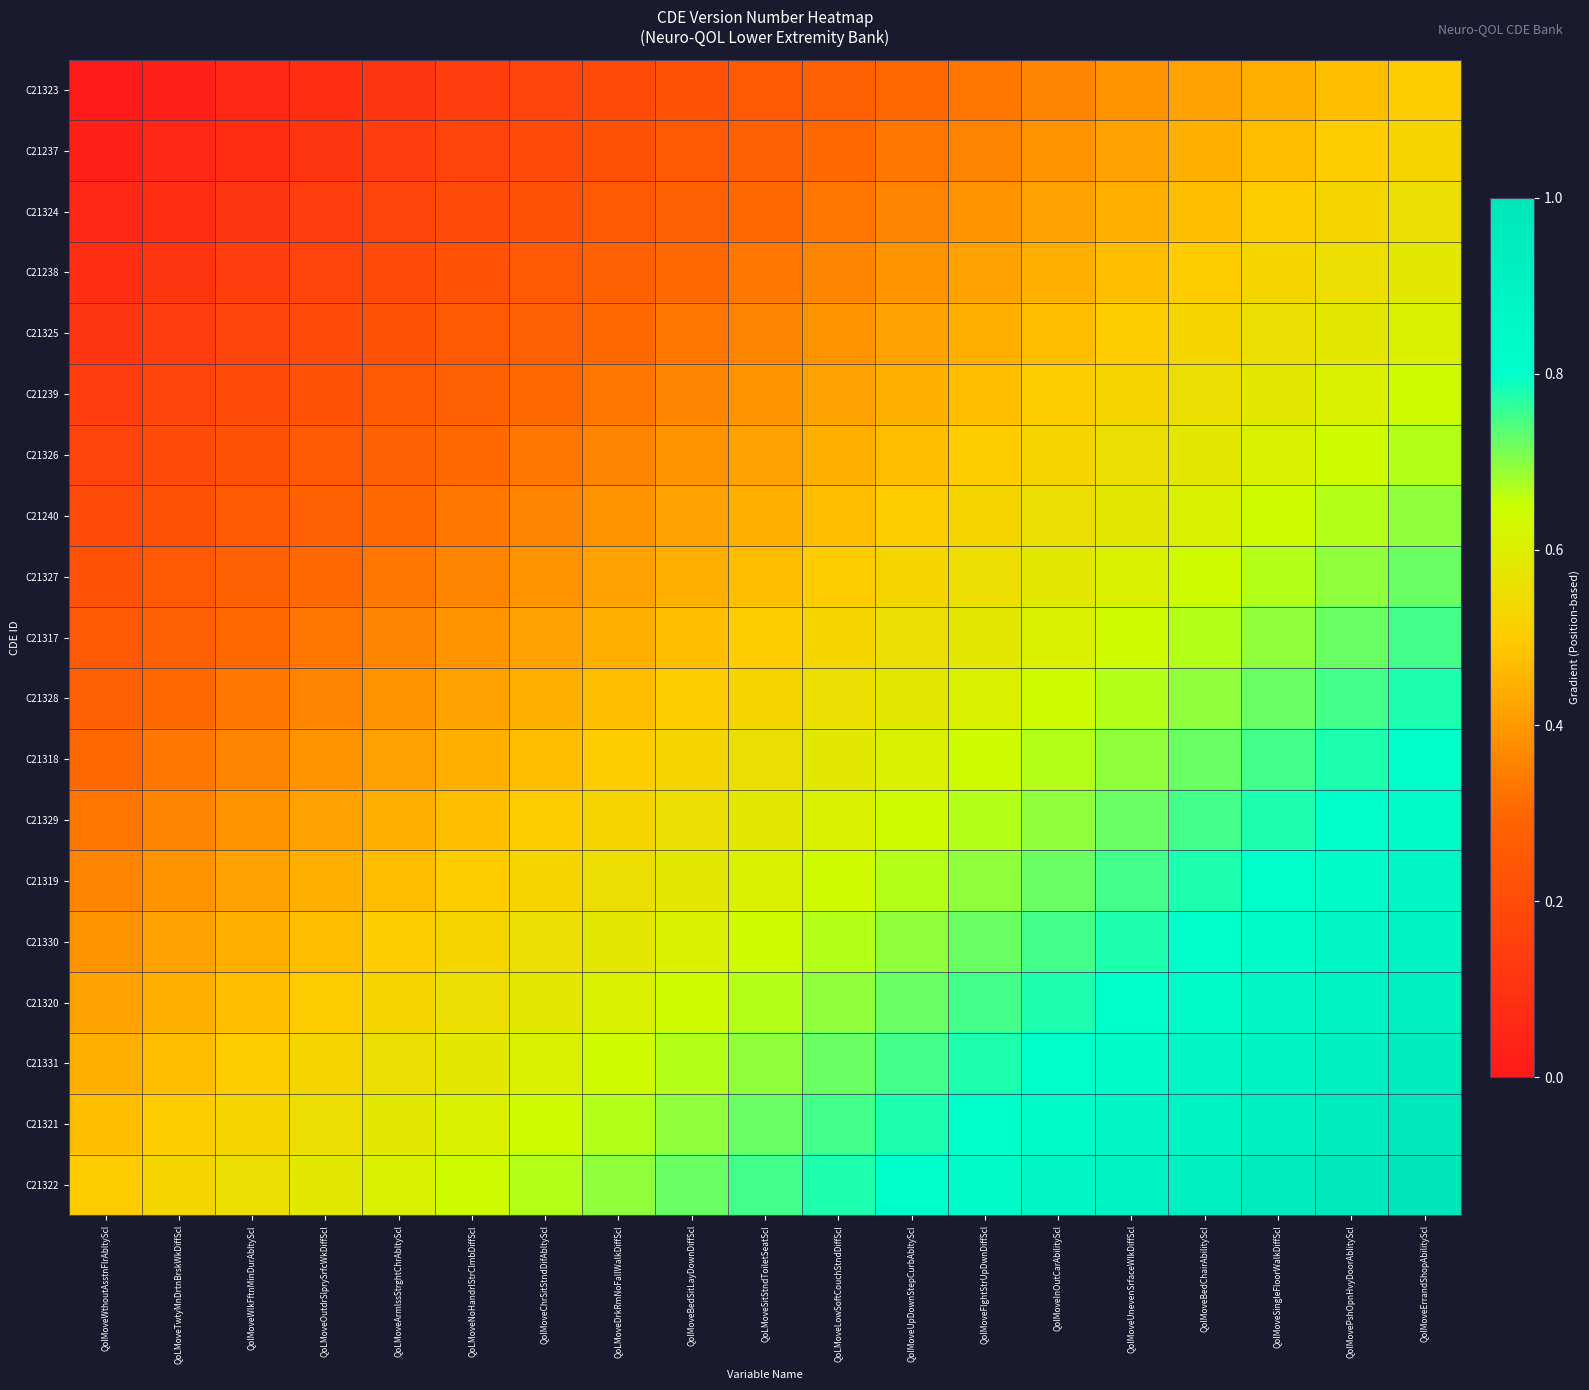

At how many categories does at least one series exceed 0?

19